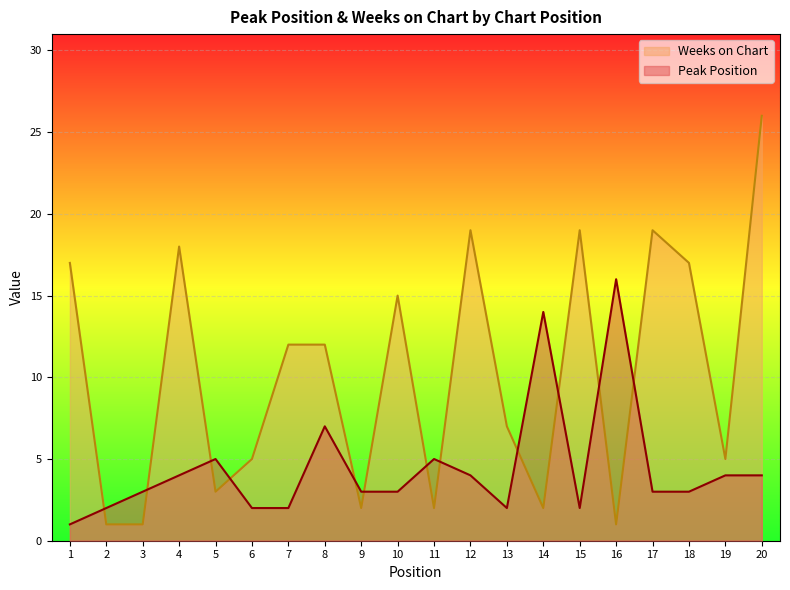

After their last crossing, which series has the higher values: Weeks on Chart or Peak Position?

Weeks on Chart